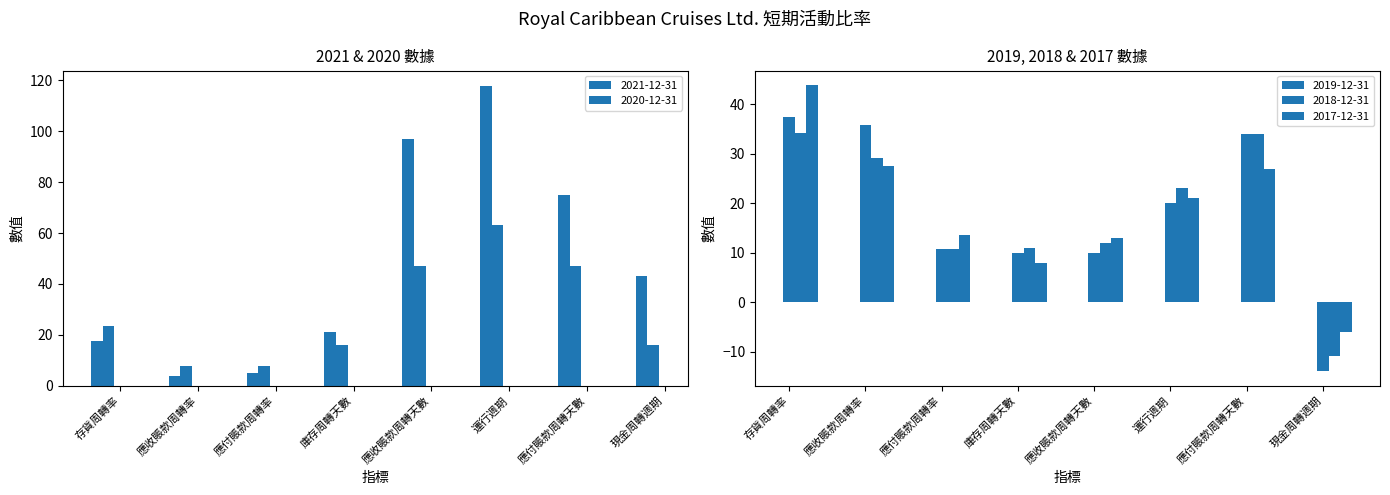

Rank the categories by 2019-12-31 value from highest to lowest.

存貨周轉率, 應收賬款周轉率, 應付賬款周轉天數, 運行週期, 應付賬款周轉率, 庫存周轉天數, 應收賬款周轉天數, 現金周轉週期